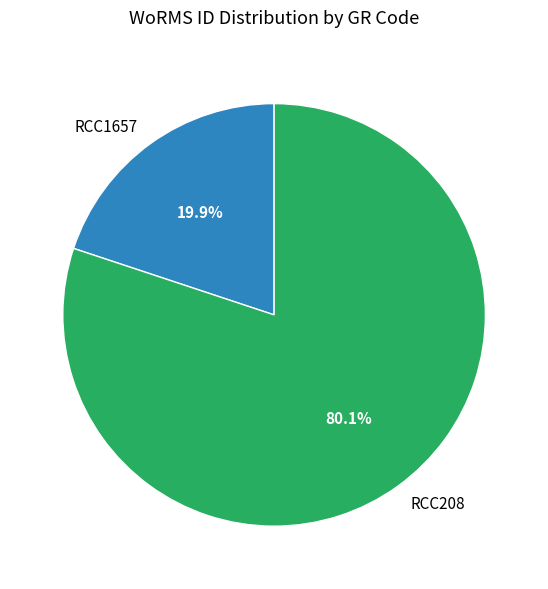

Is it true that RCC1657 is 34% of the pie?

False